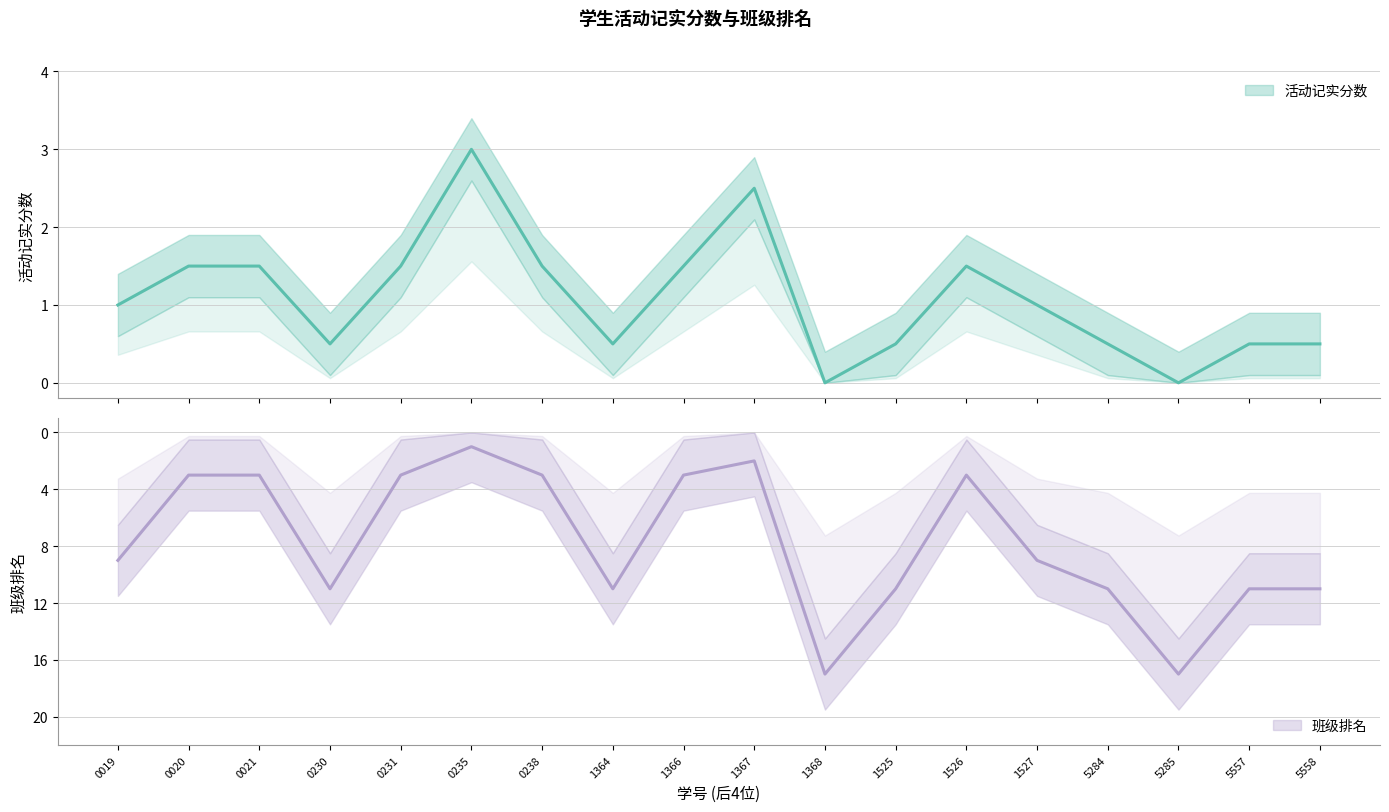

Rank the categories by 活动记实分数 value from highest to lowest.

0235, 1367, 0020, 0021, 0231, 0238, 1366, 1526, 0019, 1527, 0230, 1364, 1525, 5284, 5557, 5558, 1368, 5285